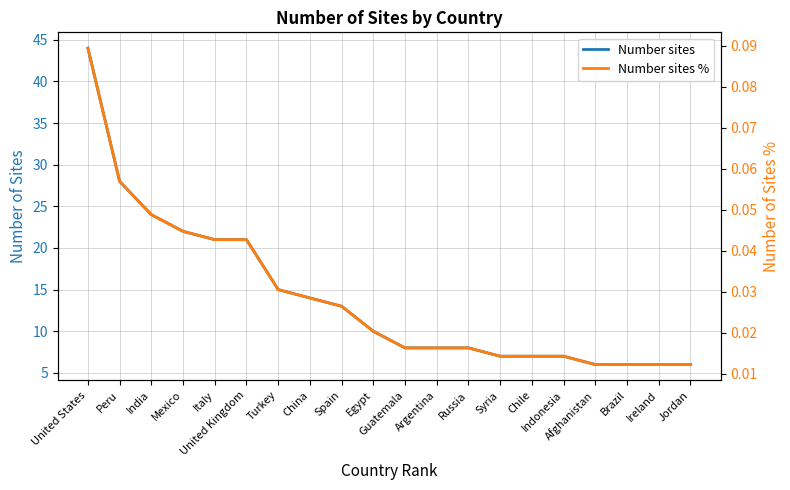

Between Ireland and Spain, which is larger?

Spain